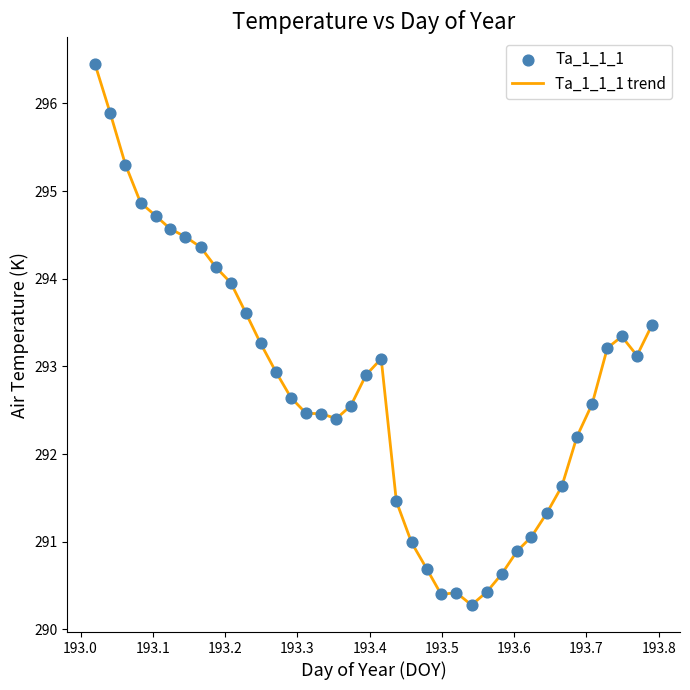

What is the maximum value shown in the chart?

296.4